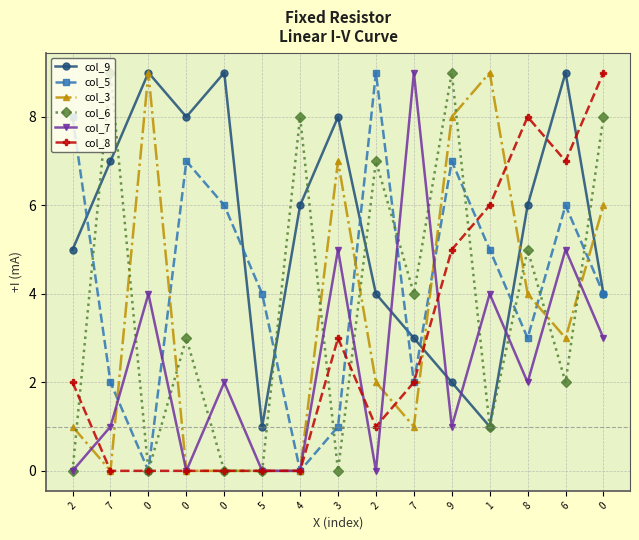

Count the number of categories in the chart.

15